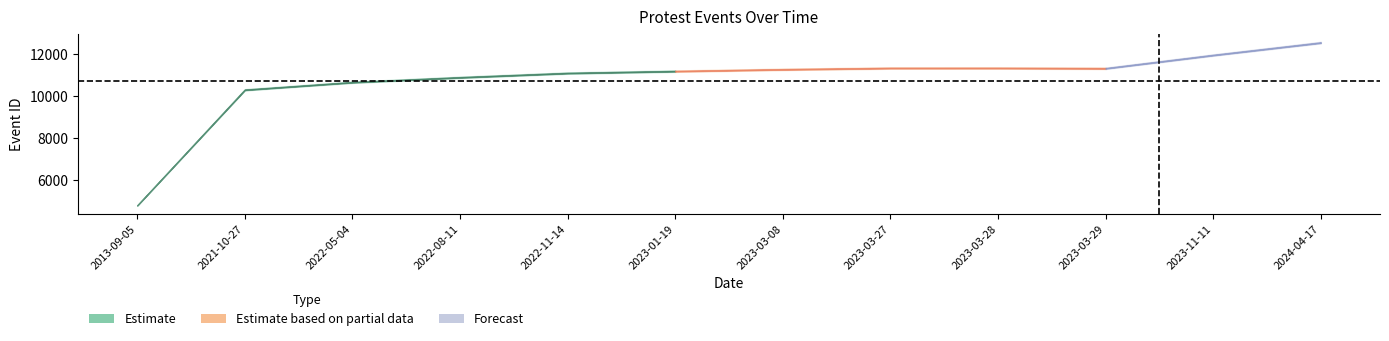

List the labels in order of value, largest first.

2024-04-17, 2023-11-11, 2023-03-28, 2023-03-27, 2023-03-29, 2023-03-08, 2023-01-19, 2022-11-14, 2022-08-11, 2022-05-04, 2021-10-27, 2013-09-05